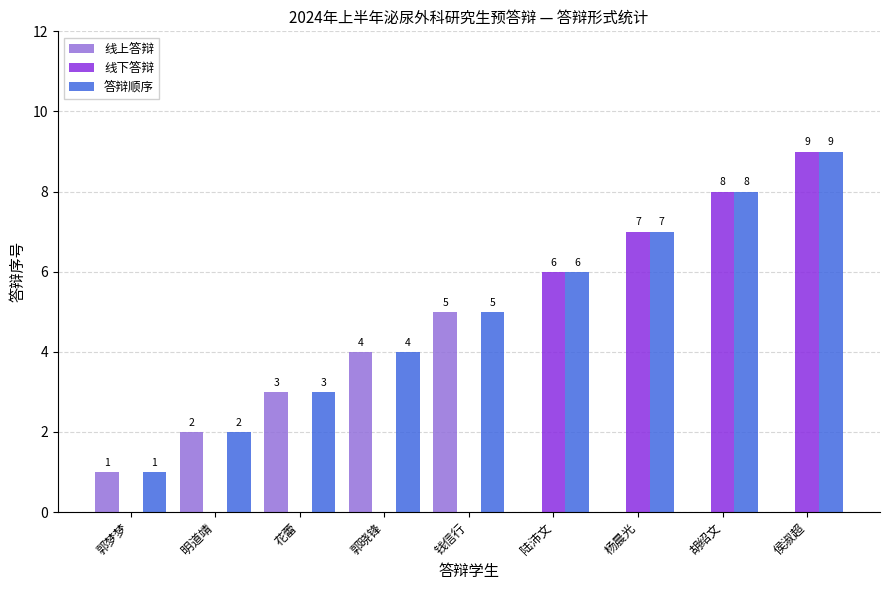

Which series has the largest range (max minus min)?

线下答辩